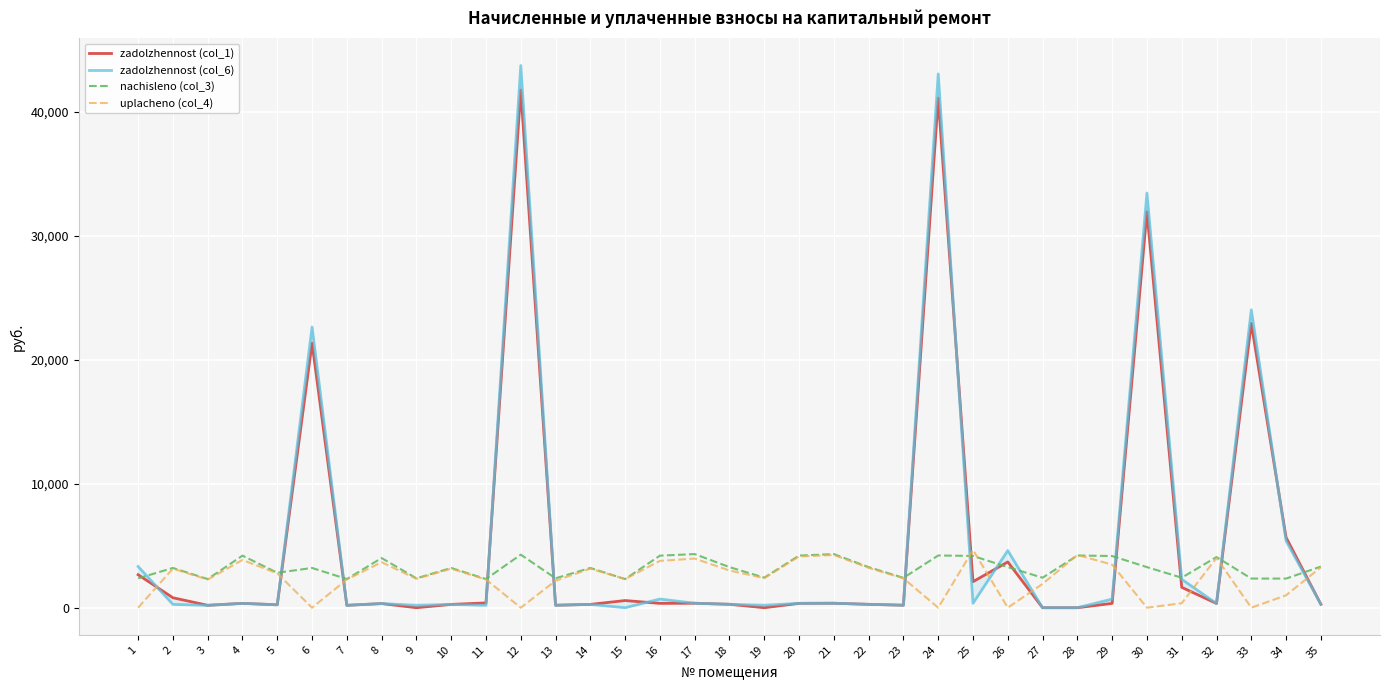

What is the maximum value shown in the chart?

43712.1